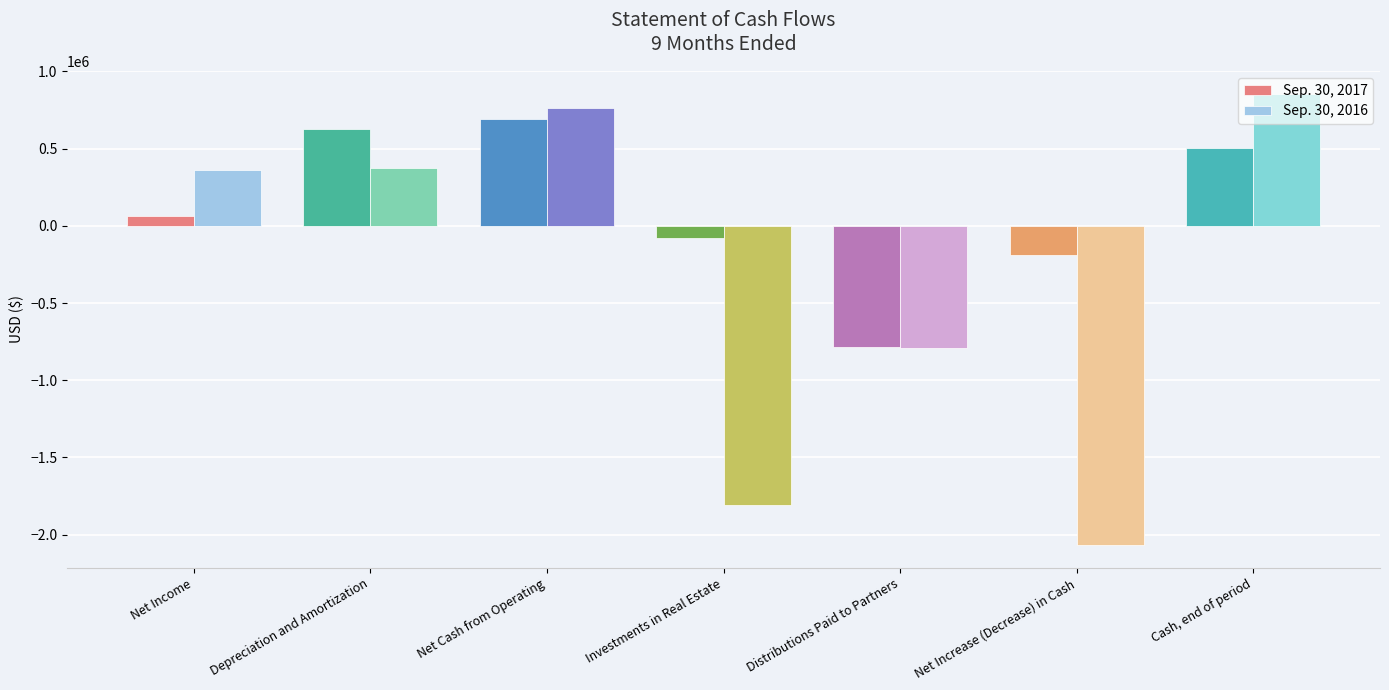

Which series has the largest range (max minus min)?

Sep. 30, 2016